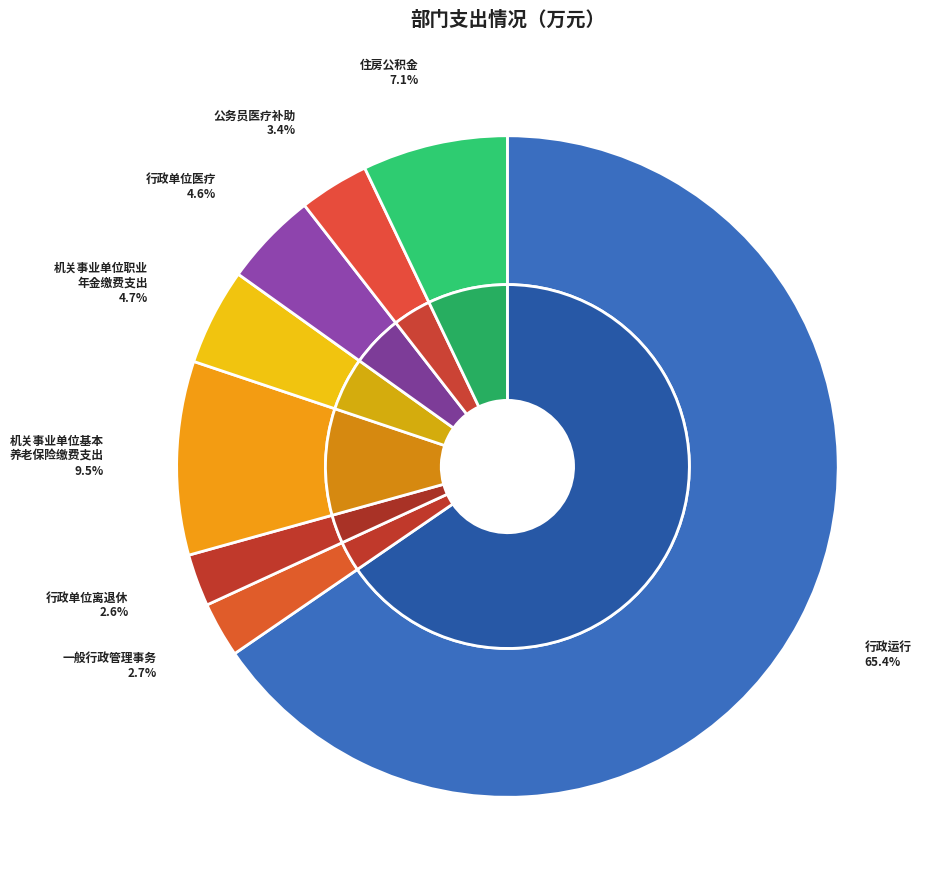

Is there a majority slice in this chart?

Yes